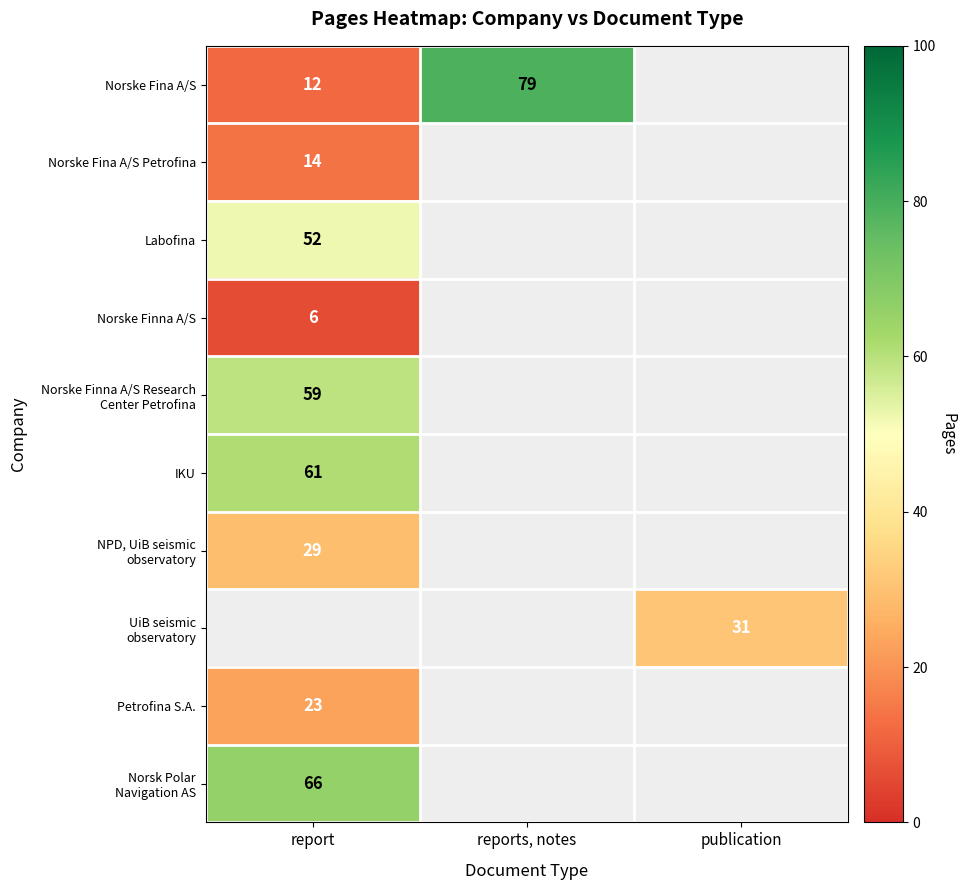

Is the value of UiB seismic observatory at report greater than the value of Norsk Polar Navigation AS at report?

No